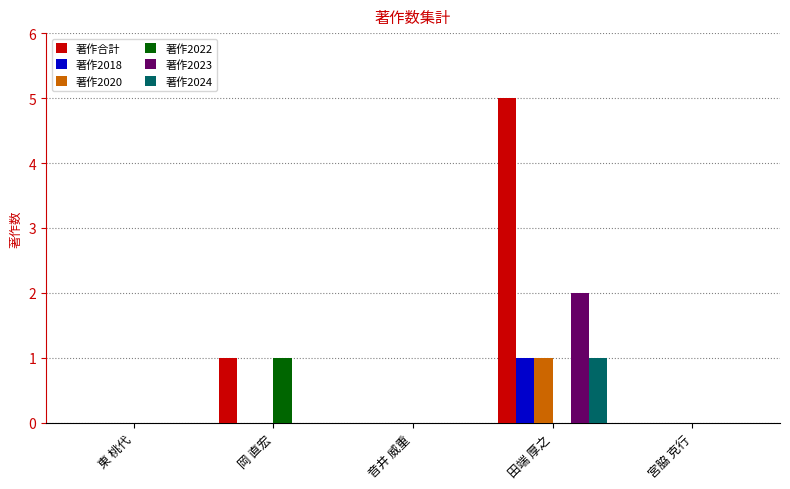

At which category is the sum across all series the highest?

田端 厚之